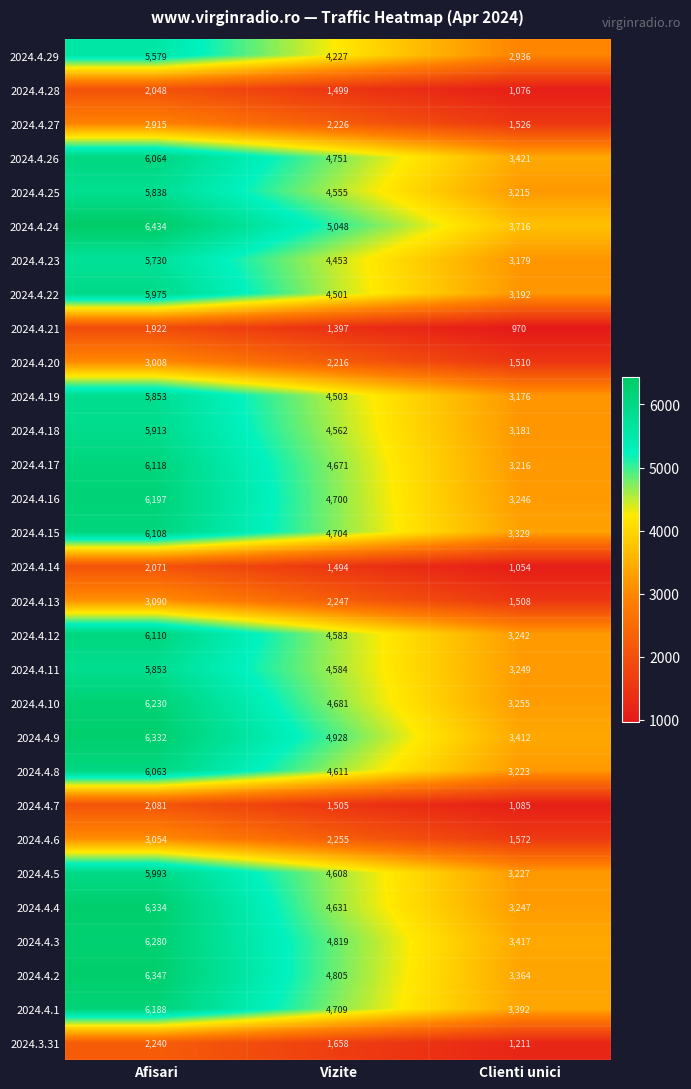

Which category has the highest value across all series?

Afisari